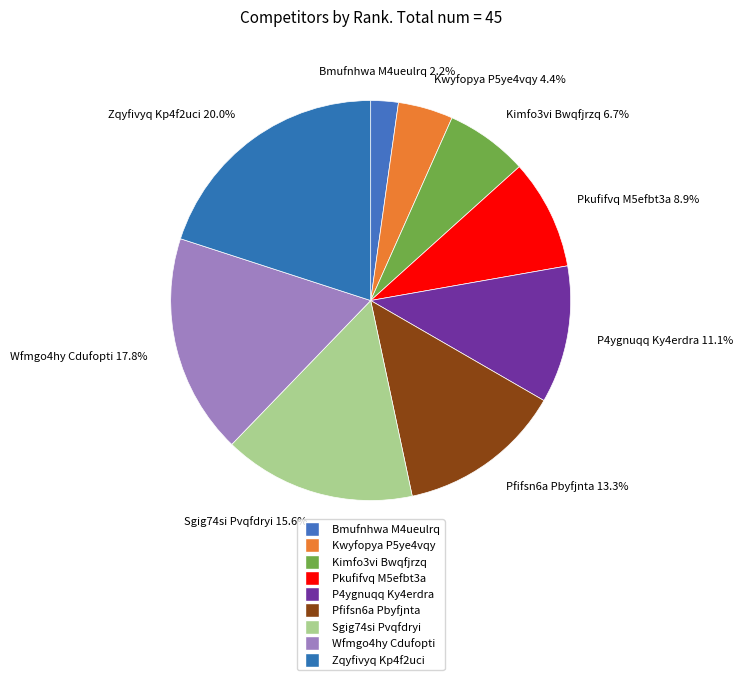

To the nearest percent, what is the difference between the largest and smallest slice percentages?

18%